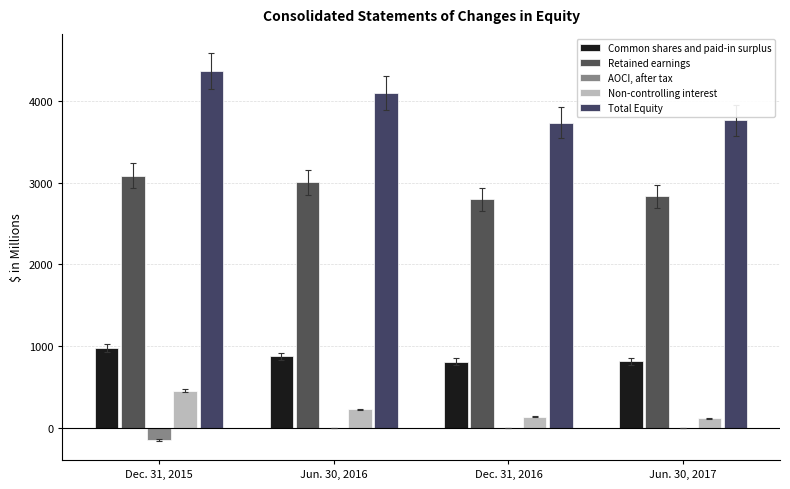

What is the average value of the AOCI, after tax series?

-40.5